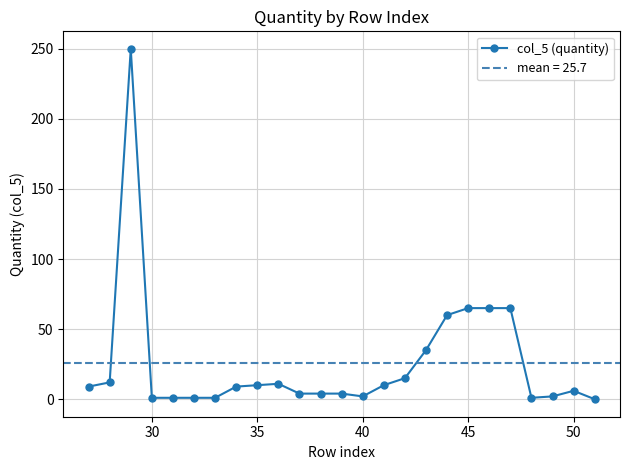

The value of col_5 (quantity) at 50 is 6. True or false?

True